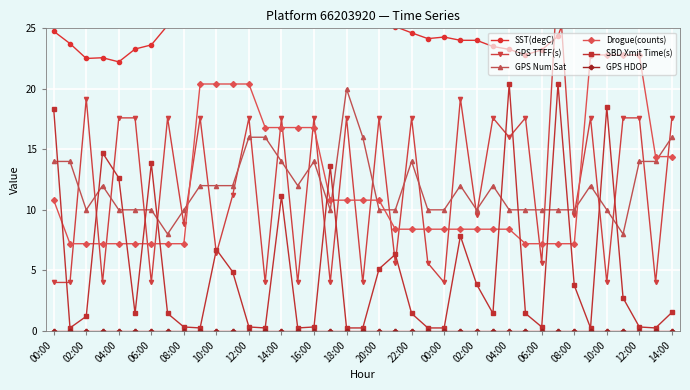

Reading left to right, what are all the values shown in this chart?

SST(degC): 24.8	23.7	22.5	22.6	22.2	23.3	23.6	25.2	29.4	36.0	36.0	36.0	36.0	36.0	34.2	32.7	31.5	30.4	28.6	27.0	25.6	25.1	24.6	24.1	24.3	24.0	24.0	23.5	23.3	22.8	23.2	24.4	28.2	36.0	36.0	36.0	36.0	36.0	33.4
GPS TTFF(s): 4.0	4.0	19.2	4.0	17.6	17.6	4.0	17.6	8.8	17.6	6.4	11.2	17.6	4.0	17.6	4.0	17.6	4.0	17.6	4.0	17.6	5.6	17.6	5.6	4.0	19.2	9.6	17.6	16.0	17.6	5.6	29.6	9.6	17.6	4.0	17.6	17.6	4.0	17.6
GPS Num Sat: 14.0	14.0	10.0	12.0	10.0	10.0	10.0	8.0	10.0	12.0	12.0	12.0	16.0	16.0	14.0	12.0	14.0	10.0	20.0	16.0	10.0	10.0	14.0	10.0	10.0	12.0	10.0	12.0	10.0	10.0	10.0	10.0	10.0	12.0	10.0	8.0	14.0	14.0	16.0
Drogue(counts): 10.8	7.2	7.2	7.2	7.2	7.2	7.2	7.2	7.2	20.4	20.4	20.4	20.4	16.8	16.8	16.8	16.8	10.8	10.8	10.8	10.8	8.4	8.4	8.4	8.4	8.4	8.4	8.4	8.4	7.2	7.2	7.2	7.2	22.8	22.8	22.8	22.8	14.4	14.4
SBD Xmit Time(s): 18.3	0.2	1.2	14.7	12.6	1.4	13.8	1.4	0.3	0.2	6.7	4.9	0.3	0.2	11.1	0.2	0.3	13.6	0.2	0.2	5.1	6.3	1.4	0.2	0.2	7.8	3.8	1.4	20.4	1.4	0.3	20.4	3.8	0.2	18.5	2.7	0.3	0.2	1.5
GPS HDOP: 0.0	0.0	0.0	0.0	0.0	0.0	0.0	0.0	0.0	0.0	0.0	0.0	0.0	0.0	0.0	0.0	0.0	0.0	0.0	0.0	0.0	0.0	0.0	0.0	0.0	0.0	0.0	0.0	0.0	0.0	0.0	0.0	0.0	0.0	0.0	0.0	0.0	0.0	0.0